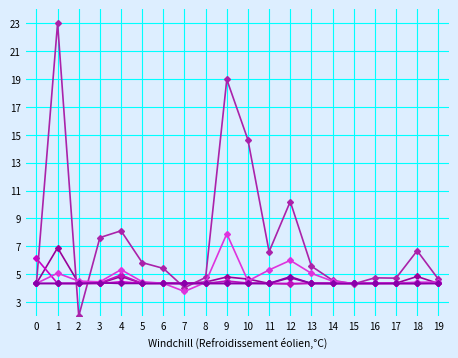

How many lines are shown in the chart?

6